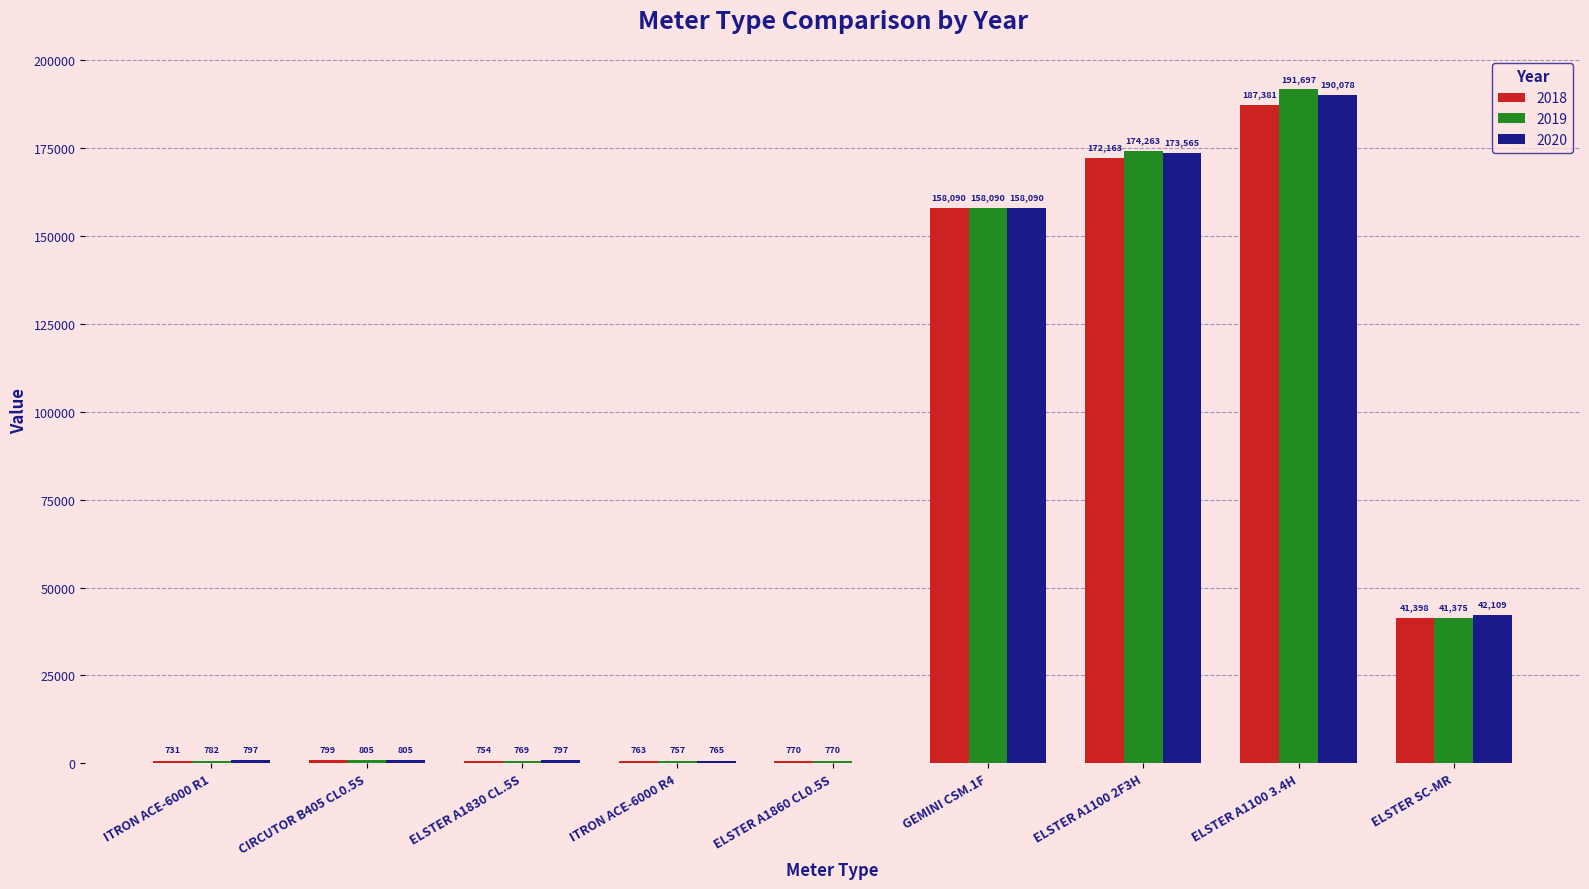

Which series changed the most between ITRON ACE-6000 R1 and ELSTER A1830 CL.5S?

2018